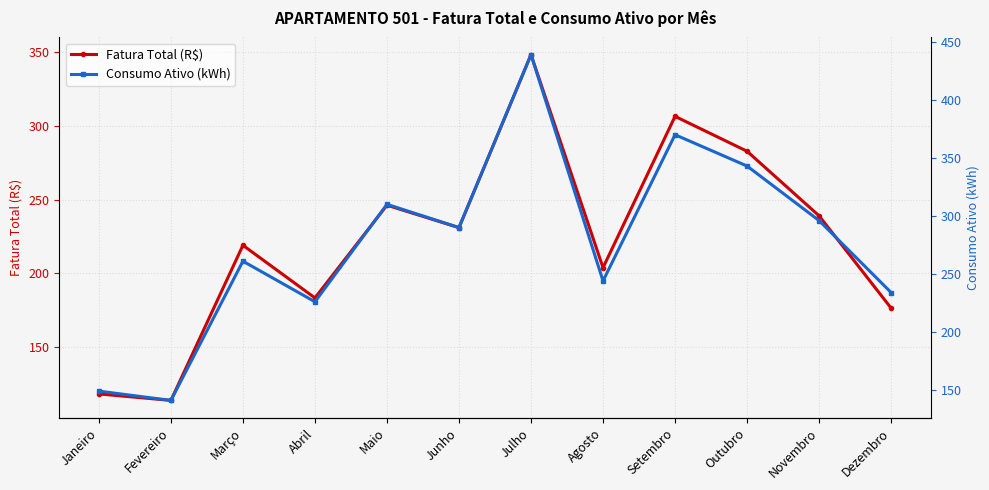

Reading left to right, transcribe all the data shown in this chart.

Fatura Total (R$): Janeiro=118.4	Fevereiro=114.0	Março=219.1	Abril=183.4	Maio=246.2	Junho=231.0	Julho=348.1	Agosto=203.9	Setembro=306.4	Outubro=282.7	Novembro=239.0	Dezembro=176.5
Consumo Ativo (kWh): Janeiro=149.0	Fevereiro=141.0	Março=261.0	Abril=226.0	Maio=310.0	Junho=290.0	Julho=439.0	Agosto=244.0	Setembro=370.0	Outubro=343.0	Novembro=296.0	Dezembro=234.0